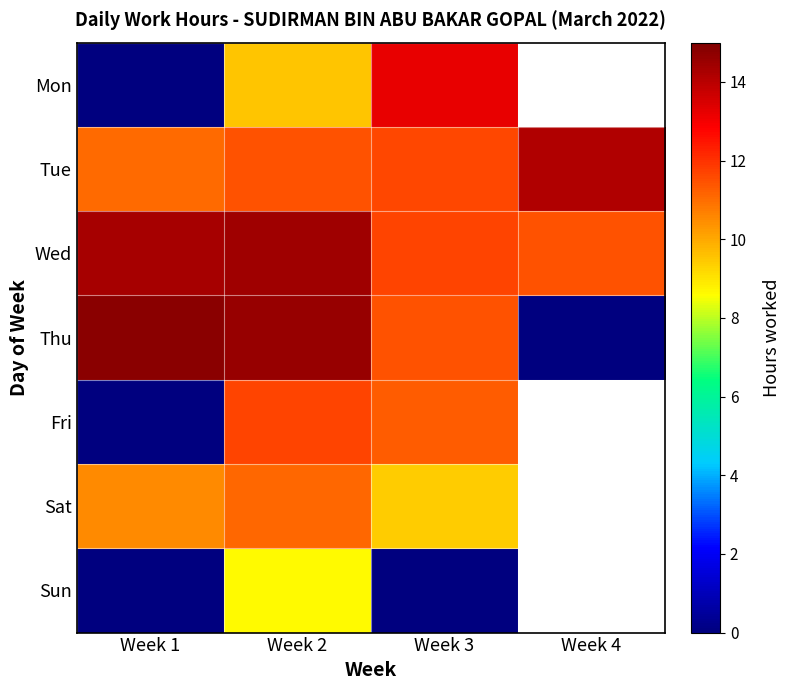

Read the Sat value at Week 1.

10.5